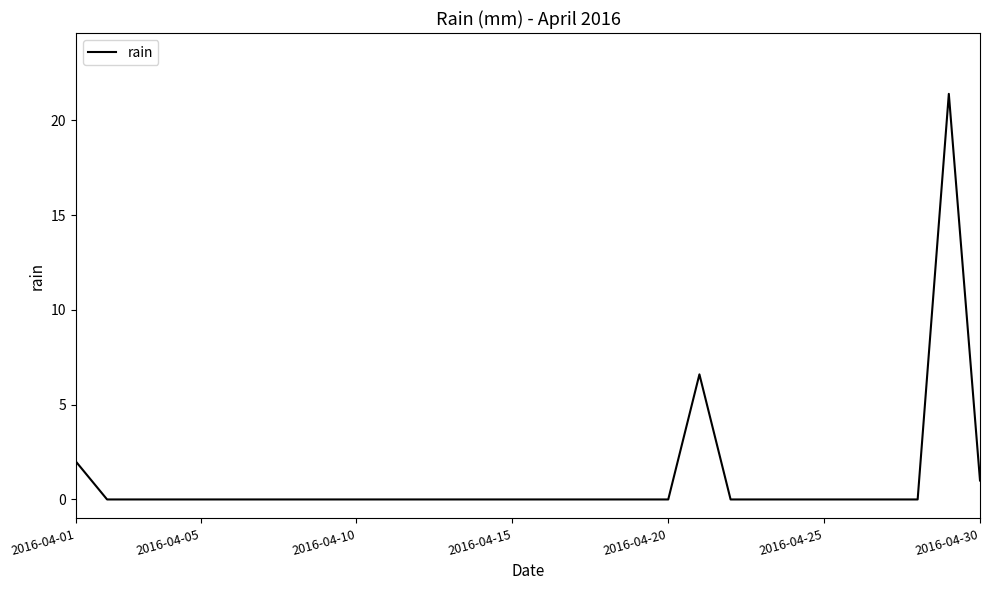

What is the difference between the maximum and minimum values?

21.4